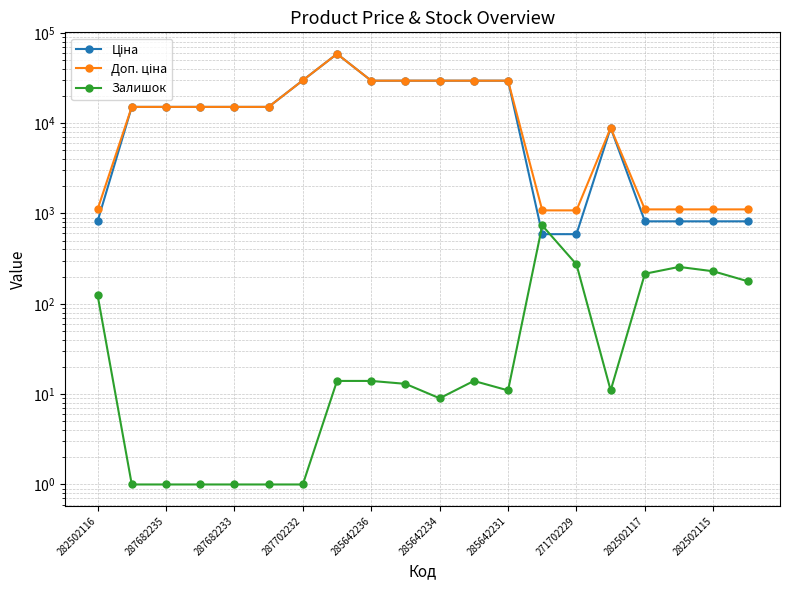

Is it true that Ціна equals 589.9 at 13?

True